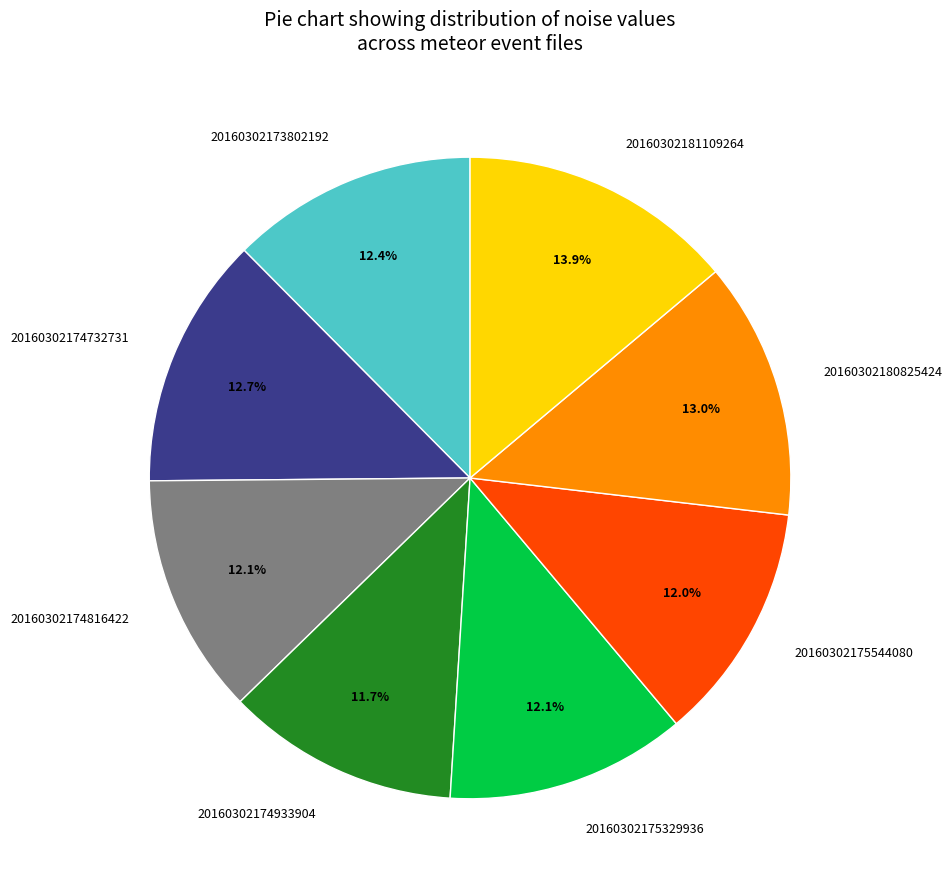

Is it true that 20160302173802192 is 12% of the pie?

True